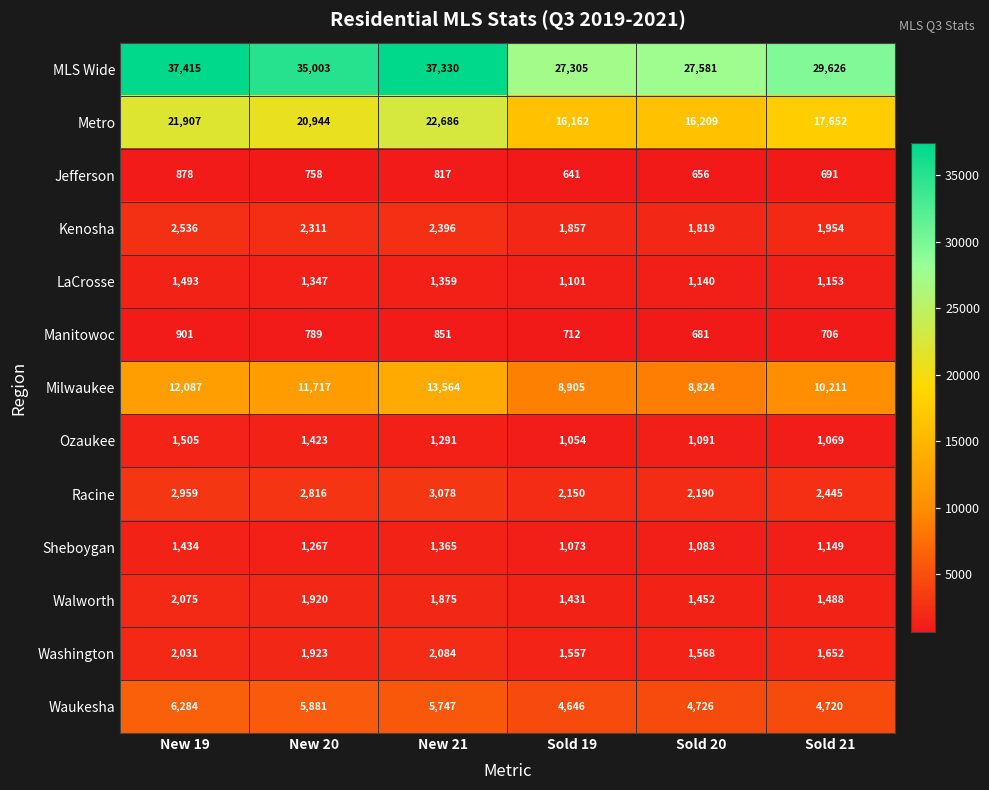

What is the difference between the LaCrosse values at Sold 21 and New 21?

206